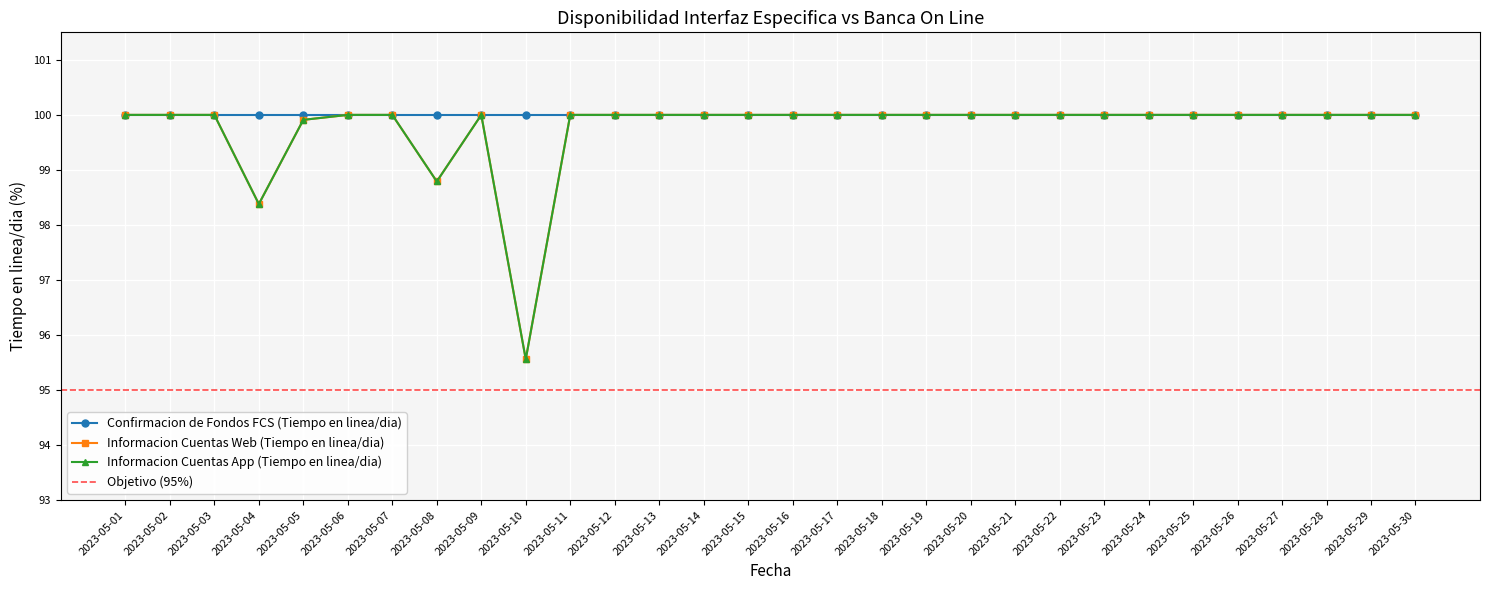

Is it true that Informacion Cuentas Web (Tiempo en linea/dia) equals 100.0 at 2023-05-12?

True